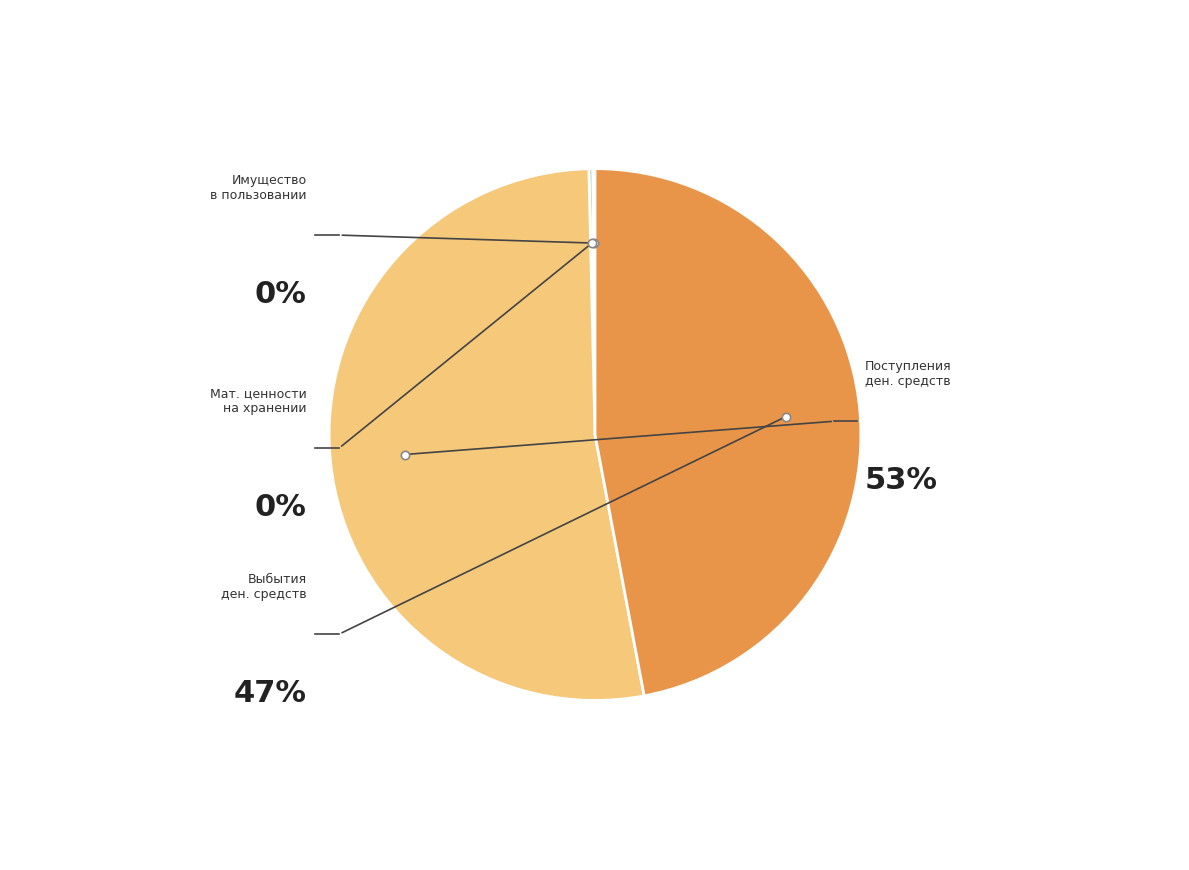

True or false: Имущество, полученное в пользование accounts for 0% of the total.

True